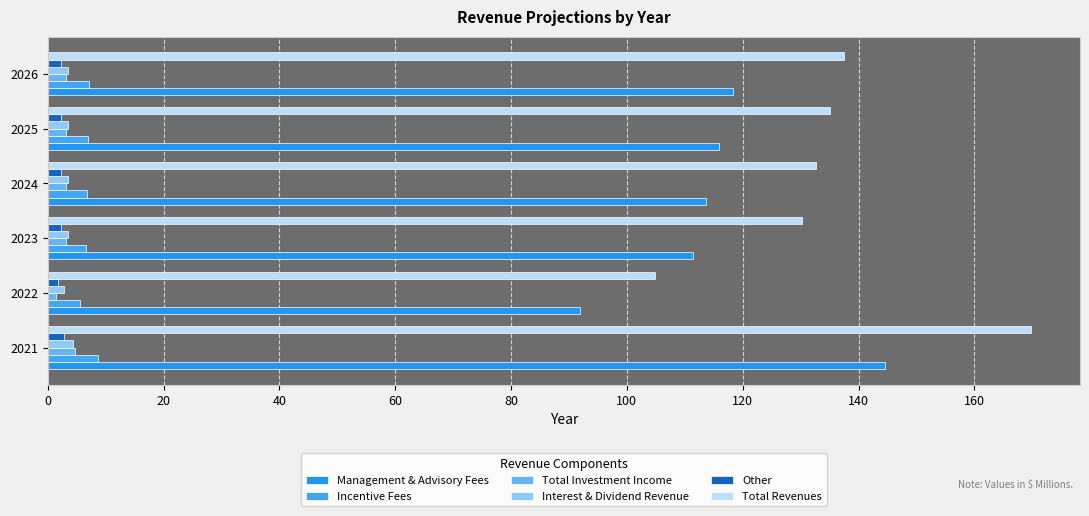

How many data points does each series have?

6